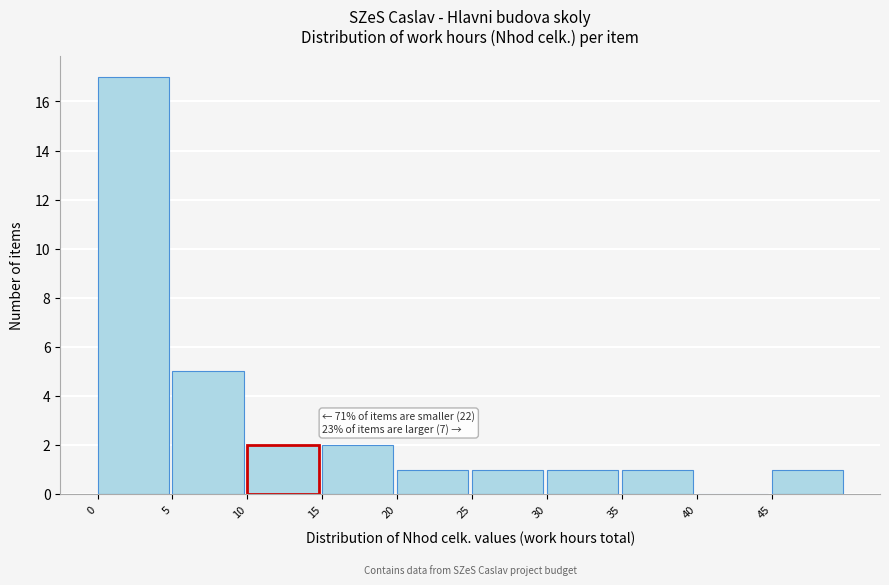

Which range on the x-axis has the tallest bar?

0 to 5